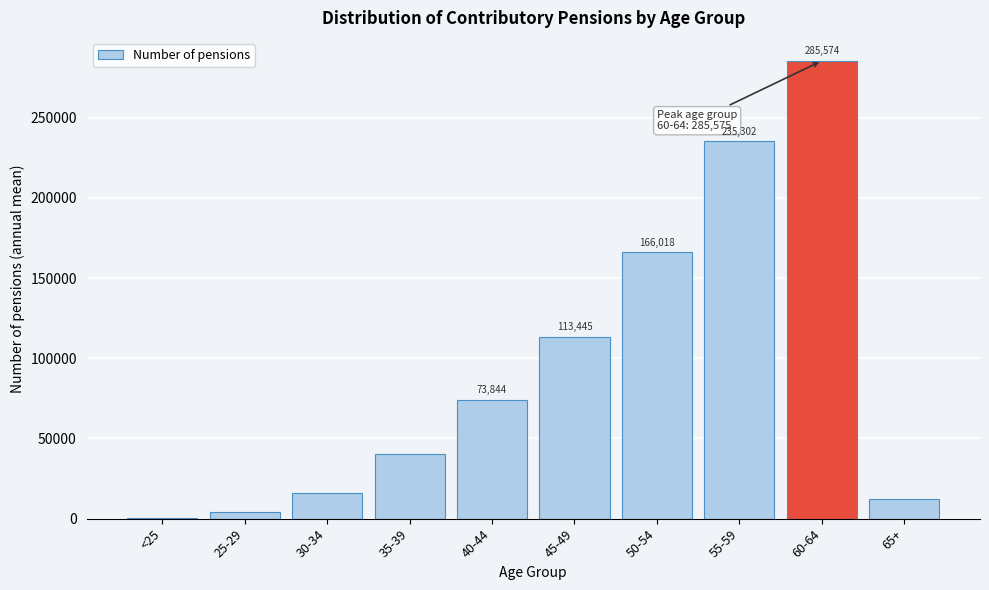

The value at 25-29 is 4182.7. True or false?

True